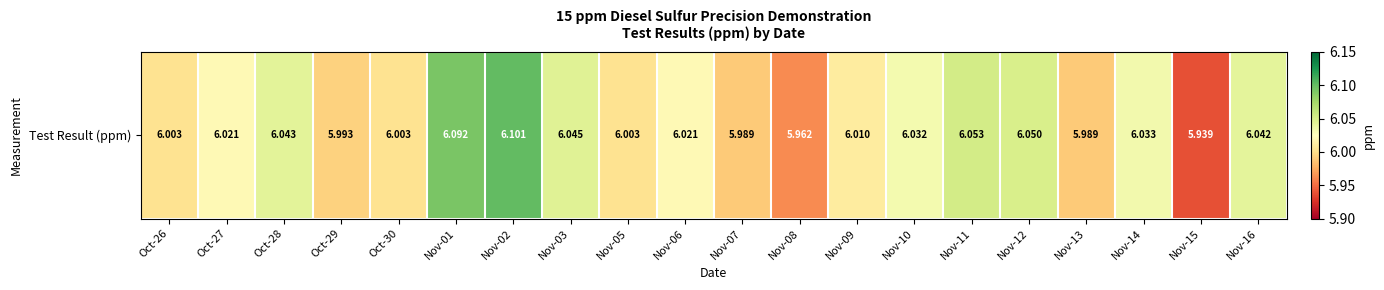

What is the change in value from Nov-13 to Nov-16?

+0.1